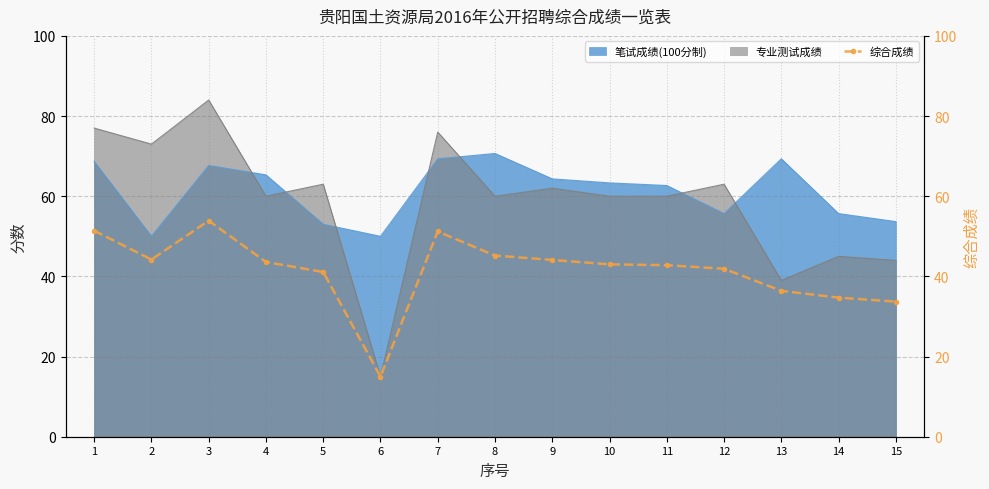

What is the approximate value of 笔试成绩(100分制) at 2?

50.0